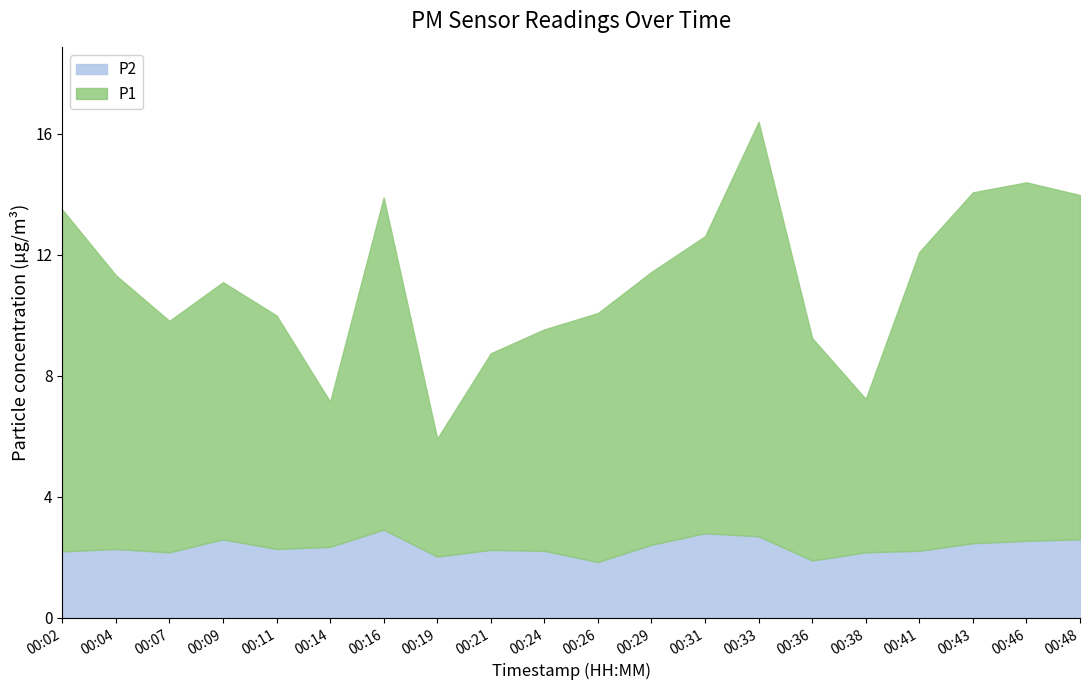

At which category does P1 reach its first local peak?

00:09